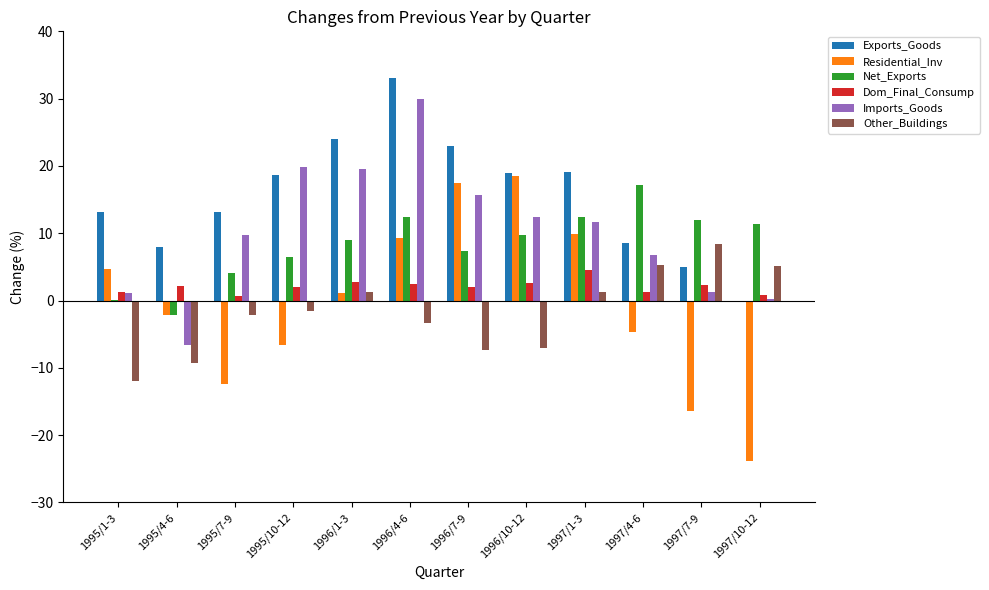

Where does the Exports_Goods series first go above 18?

1995/10-12